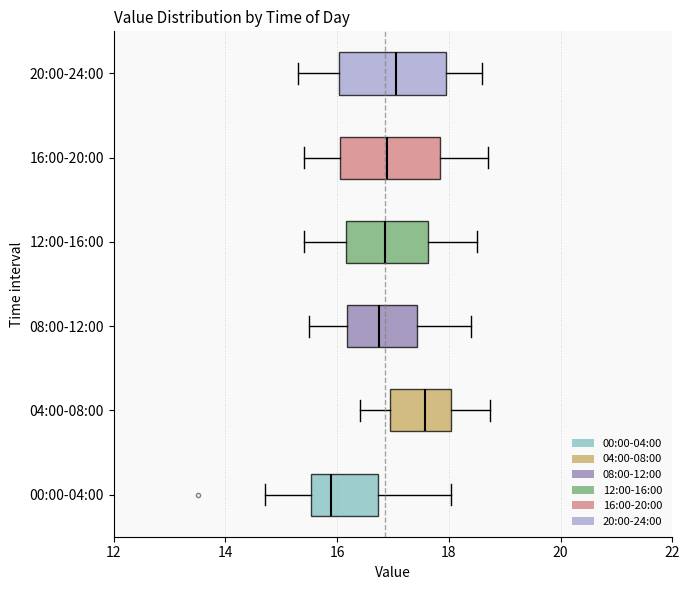

Where does the right whisker of the box for 08:00-12:00 end on the x-axis? The values are not printed on the chart, so give them approximately, as read against the axis.

18.4